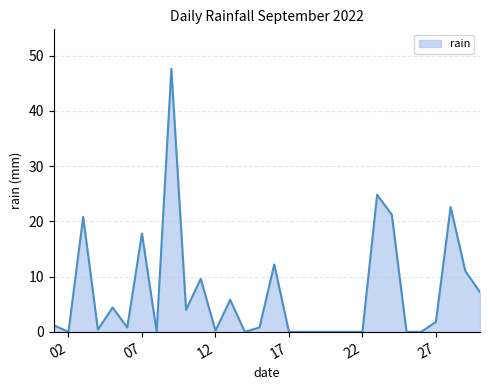

What is the greatest value displayed?

47.6